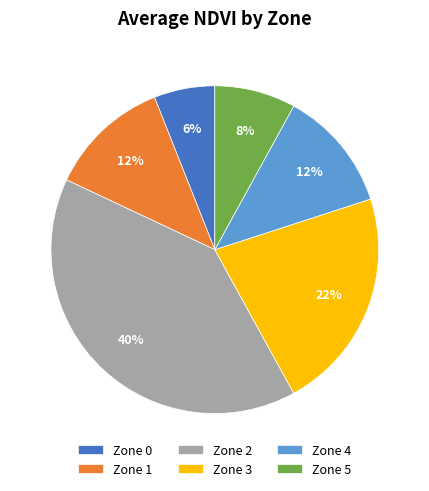

What is the largest slice in the pie chart?

Zone 2